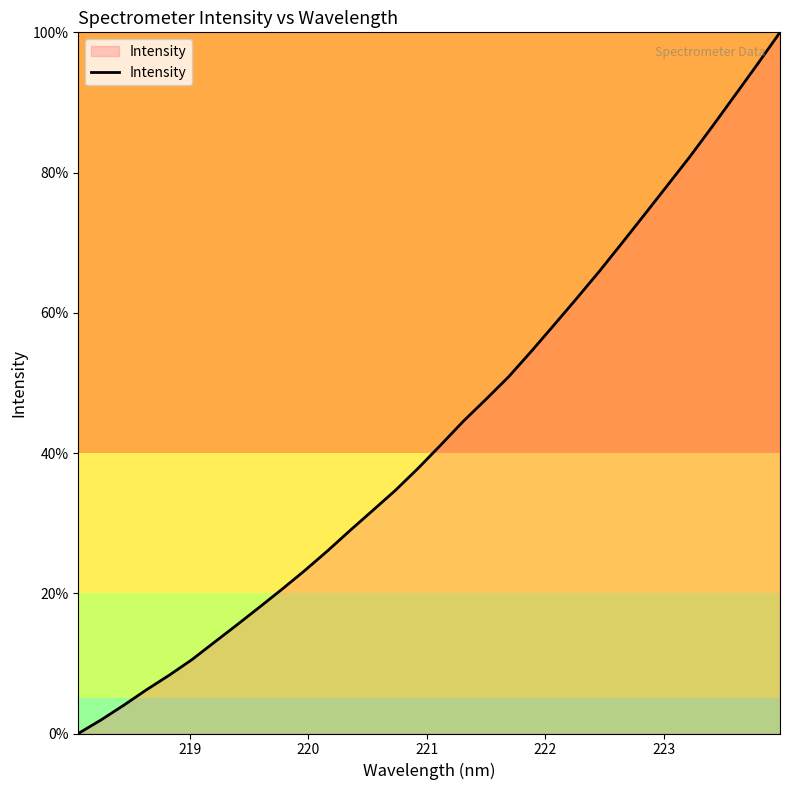

What is the greatest value displayed?

100.0